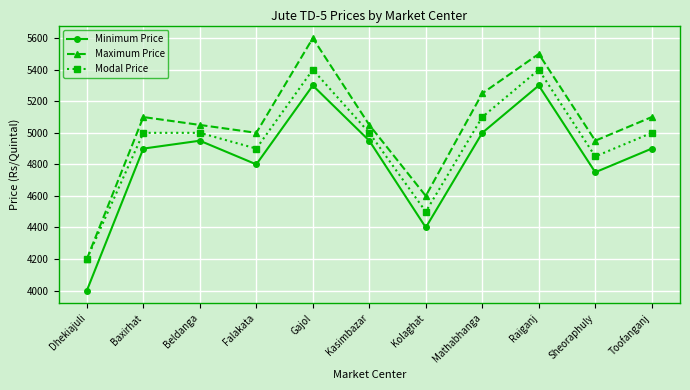

True or false: Maximum Price and Minimum Price cross at least once.

False